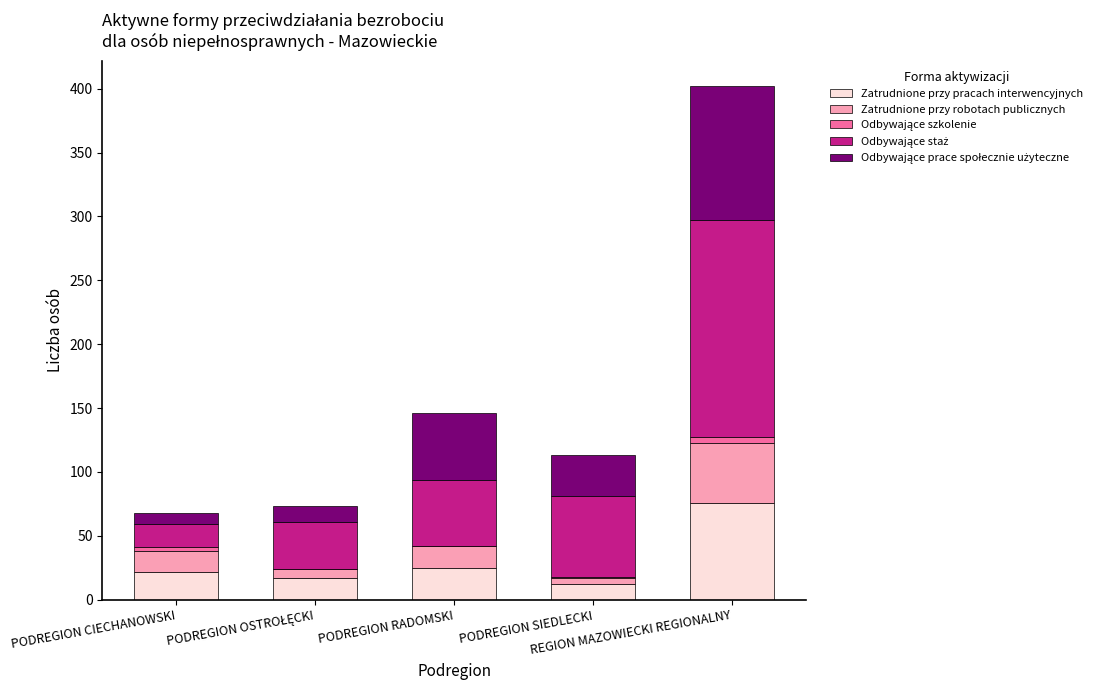

What is the maximum value for Zatrudnione przy pracach interwencyjnych?

76